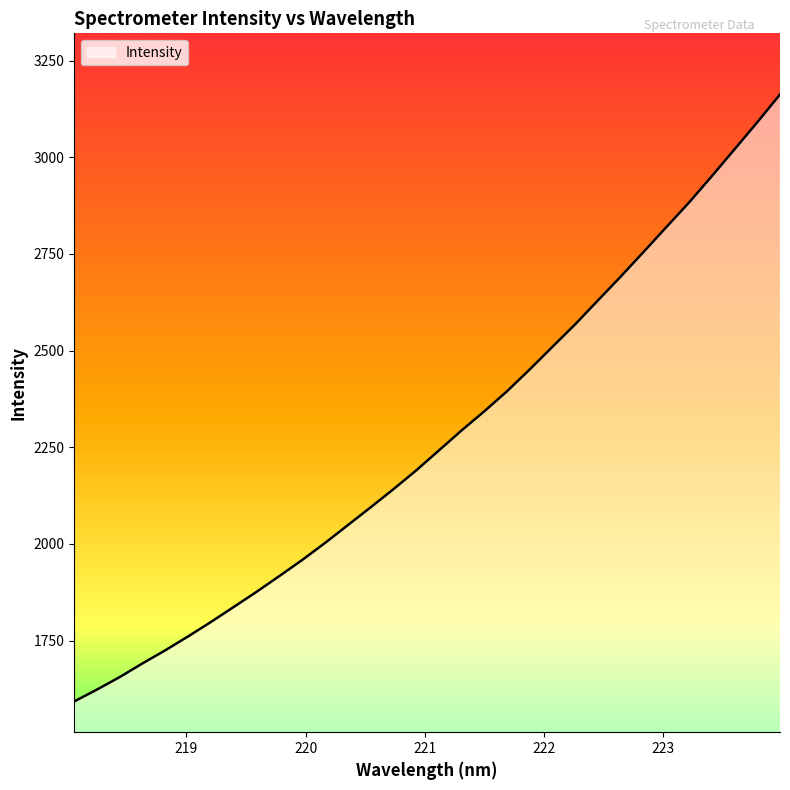

What is the minimum value shown in the chart?

1592.4